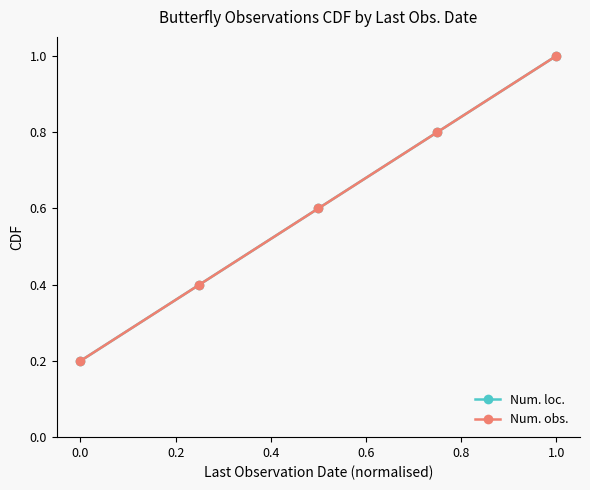

Is this an area chart (filled region under the line)?

No